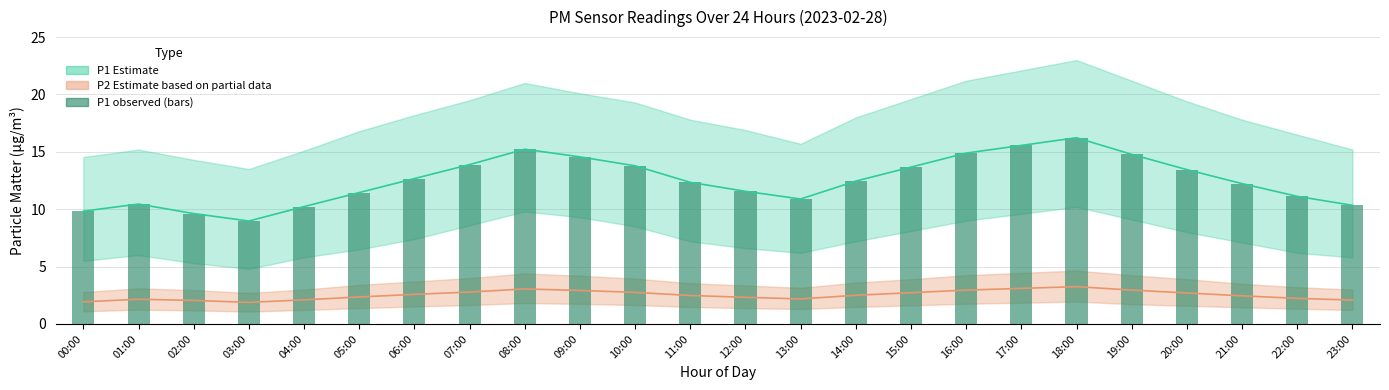

List the labels in order of value, largest first.

18:00, 17:00, 08:00, 16:00, 19:00, 09:00, 07:00, 10:00, 15:00, 20:00, 06:00, 14:00, 11:00, 21:00, 12:00, 05:00, 22:00, 13:00, 01:00, 23:00, 04:00, 00:00, 02:00, 03:00